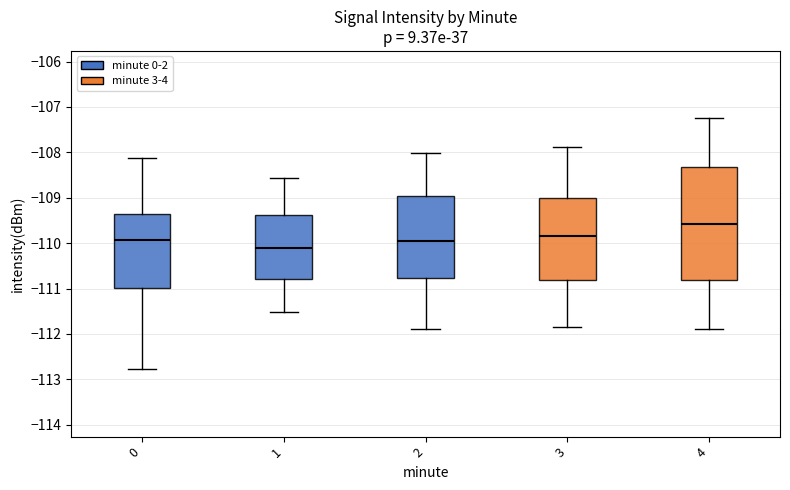

Comparing the boxes themselves (not the whiskers), which one is the tallest?

4